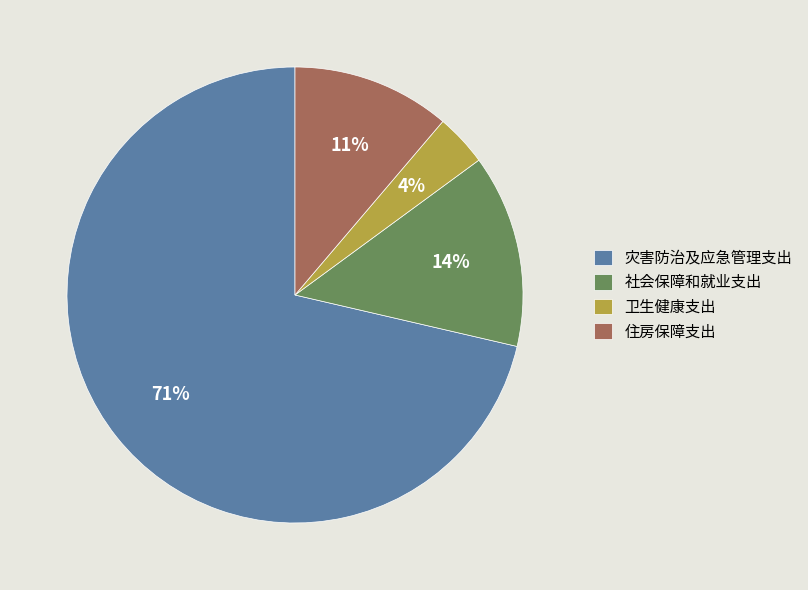

Which slice represents more than half of the pie?

灾害防治及应急管理支出